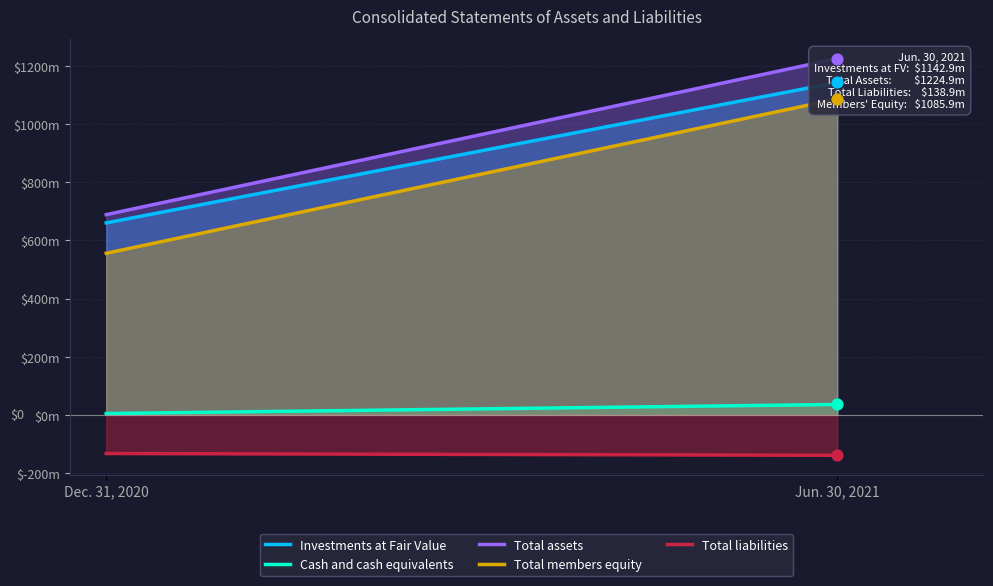

Which series contains the lowest Y value?

Total liabilities